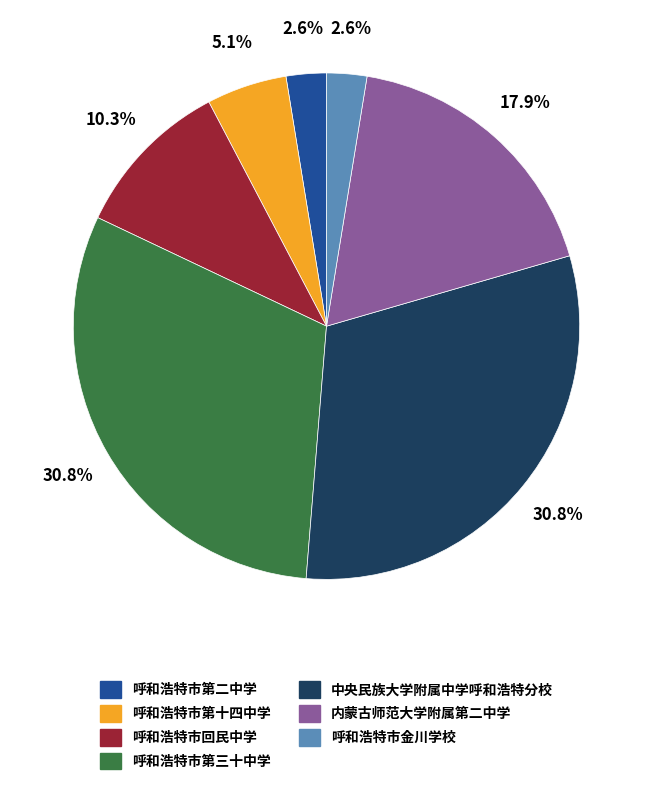

Combined, do 内蒙古师范大学附属第二中学 and 呼和浩特市第十四中学 account for over 50%?

No